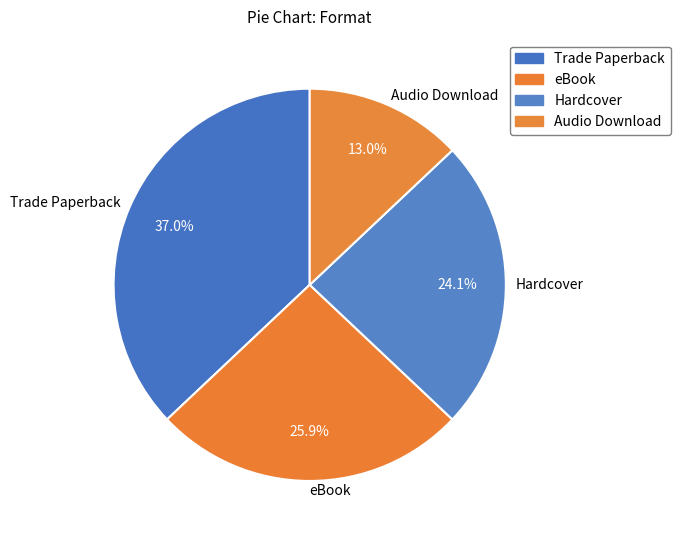

Does any single category account for the majority?

No